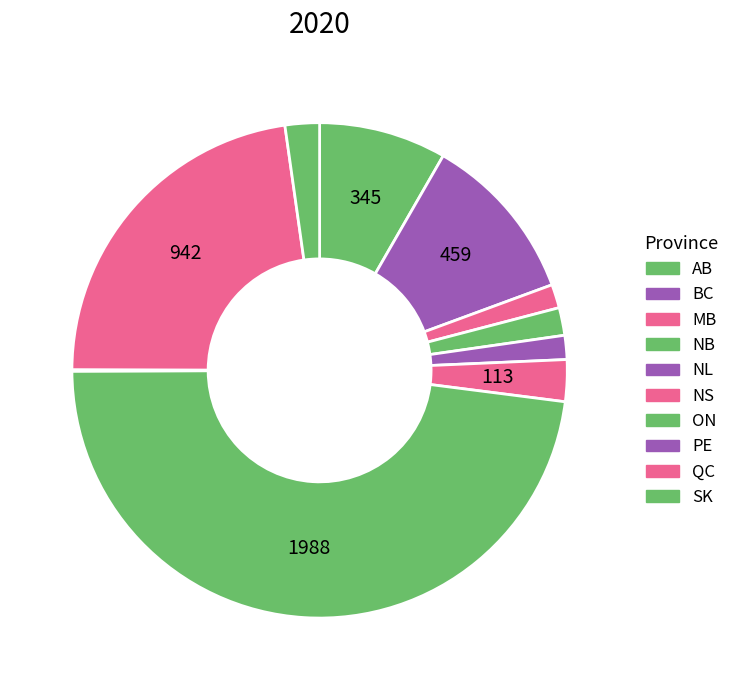

What percentage is the NB slice, to the nearest percent?

2%